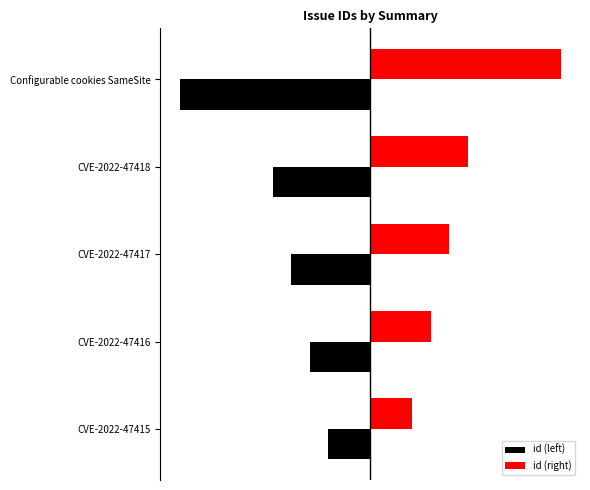

Which category has the lowest value across all series?

Configurable cookies SameSite